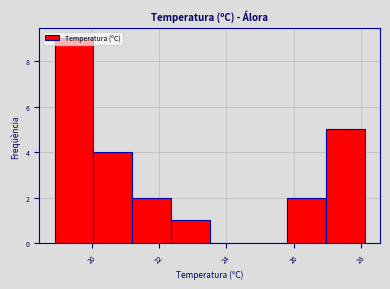

Reading left to right, transcribe this chart: for each bar, give the range it covers on the x-axis and its height. Neither the bar edges nor the heights are printed on the chart, so give them approximately, as read against the axes.

18.90 to 20.05: 9
20.05 to 21.20: 4
21.20 to 22.35: 2
22.35 to 23.50: 1
23.50 to 24.65: 0
24.65 to 25.80: 0
25.80 to 26.95: 2
26.95 to 28.10: 5